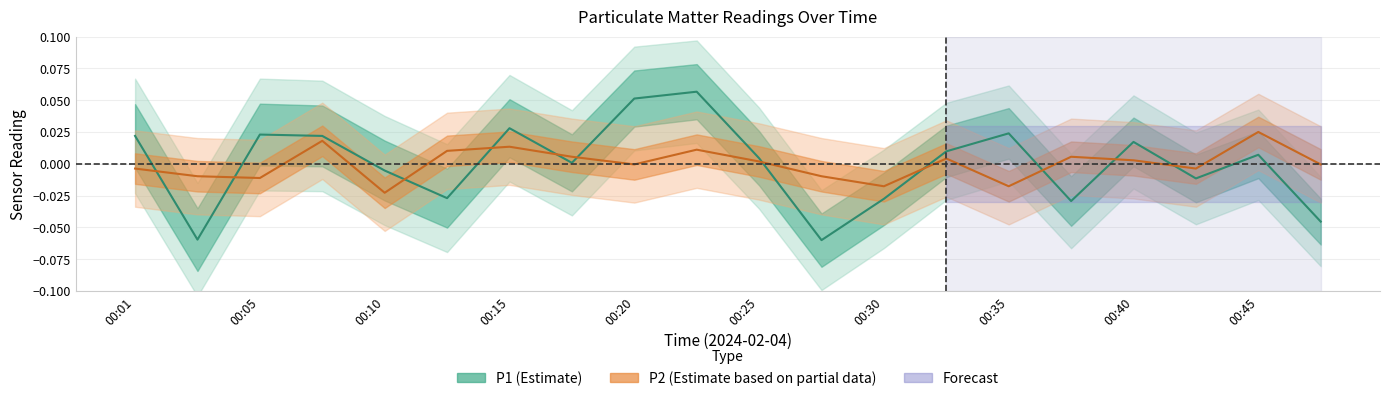

List the series in order of their overall mean, highest first.

P2, P1